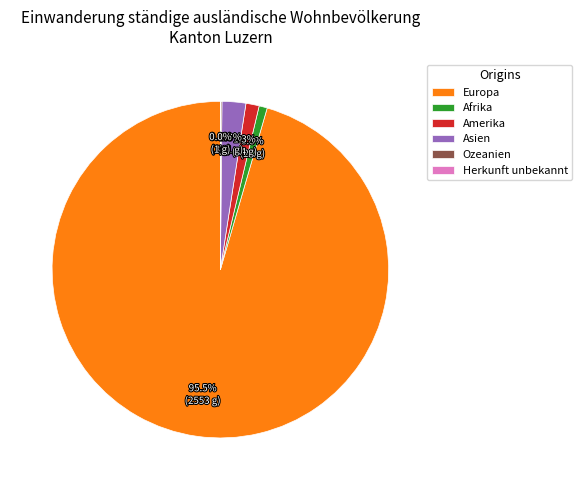

Is Amerika the majority of the pie?

No